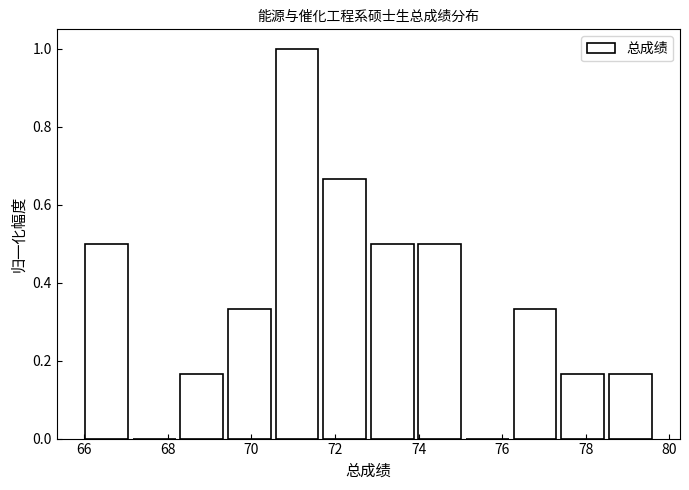

How tall is the bar that spans 69.4 to 70.6 on the x-axis? Neither the bar edges nor the heights are printed on the chart, so give them approximately, as read against the axes.

0.34